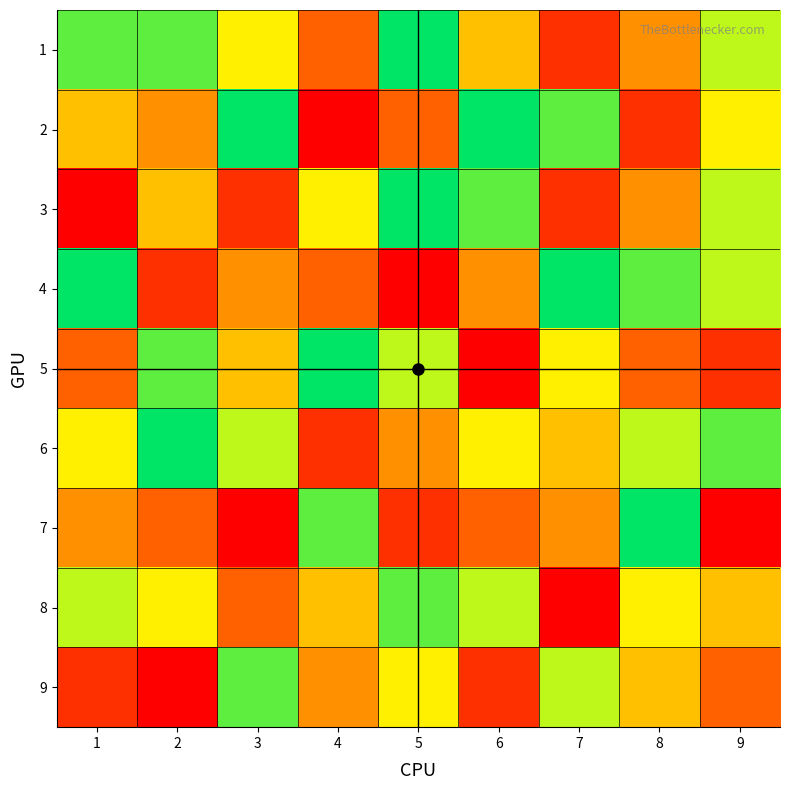

Which series has the largest total across all categories?

6